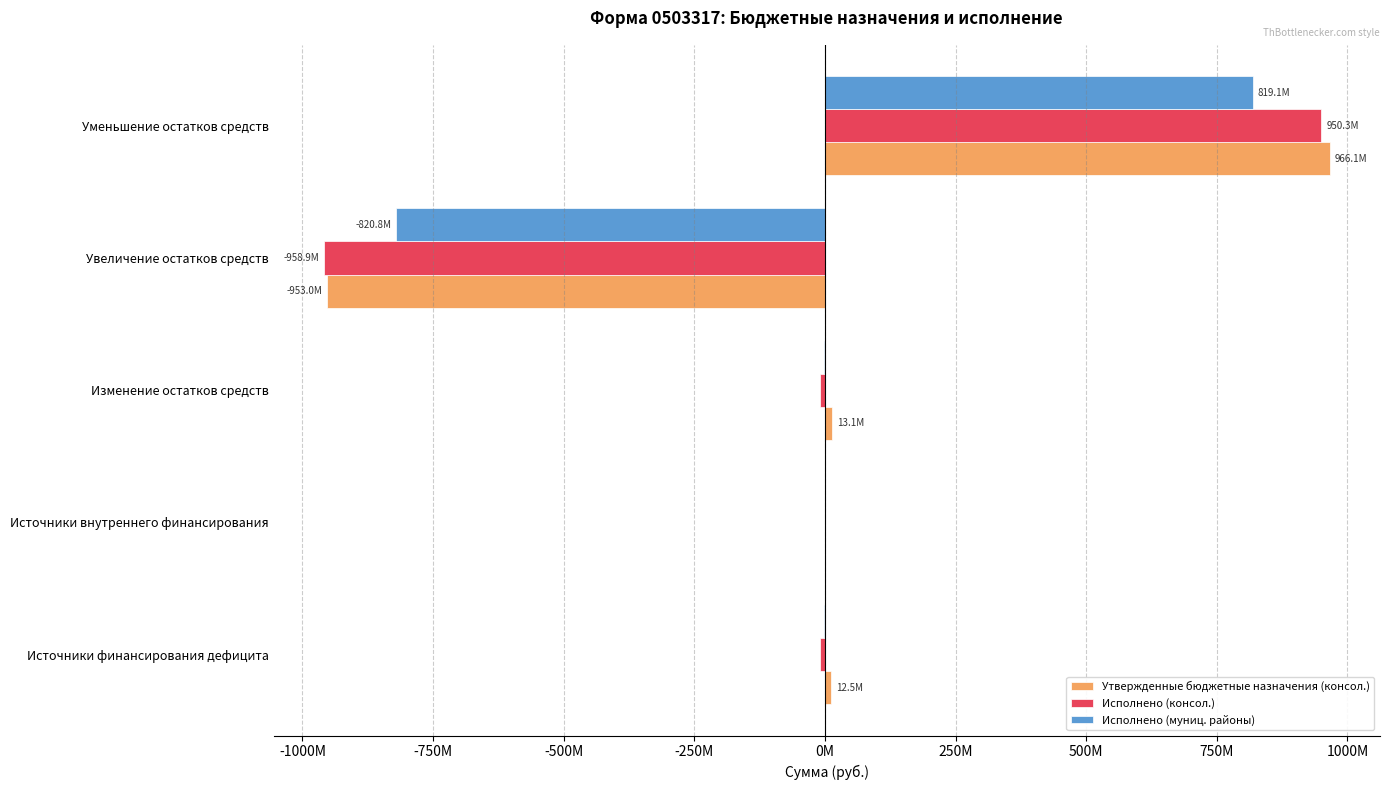

What is the minimum value shown in the chart?

-958913044.2